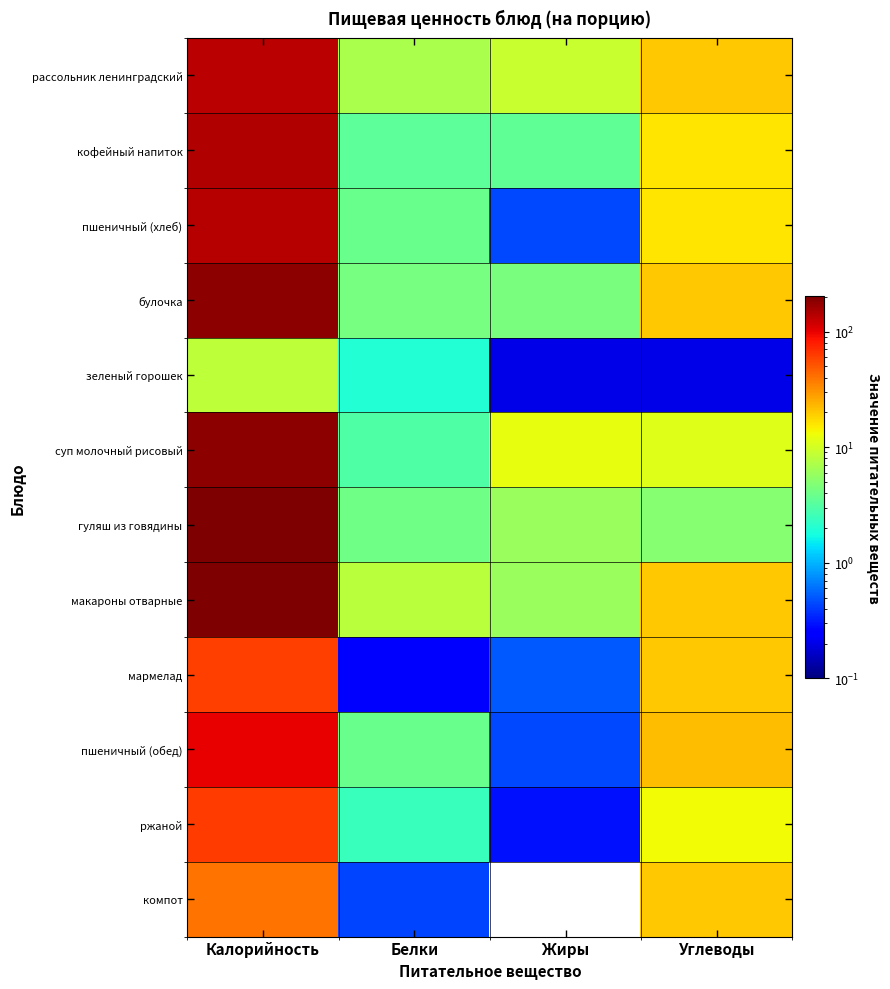

Rank the series at Жиры from lowest to highest value.

компот, зеленый горошек, ржаной, пшеничный (хлеб), пшеничный (обед), мармелад, кофейный напиток, булочка, гуляш из говядины, макароны отварные, рассольник ленинградский, суп молочный рисовый